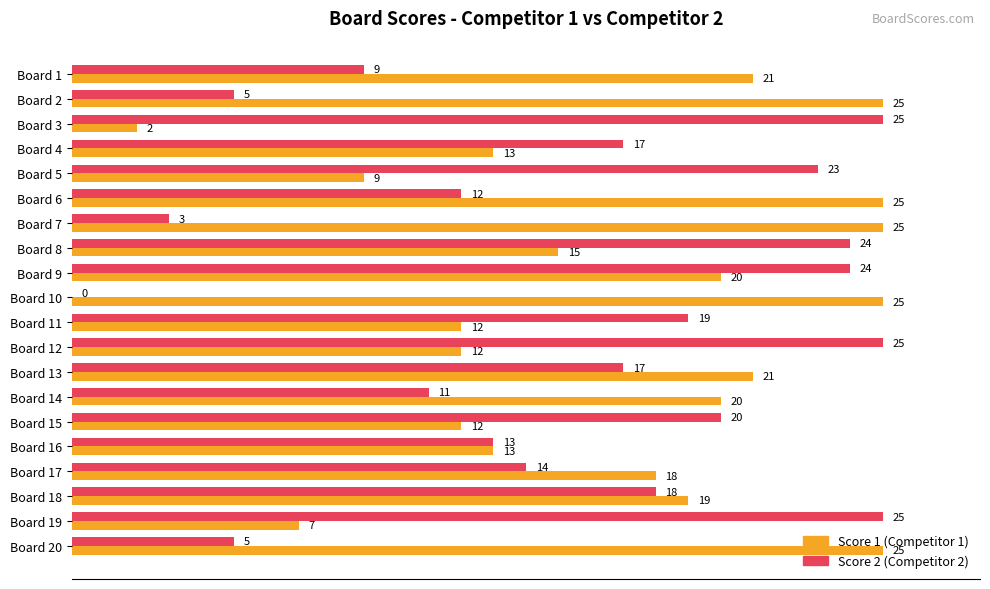

What is the maximum value shown in the chart?

25